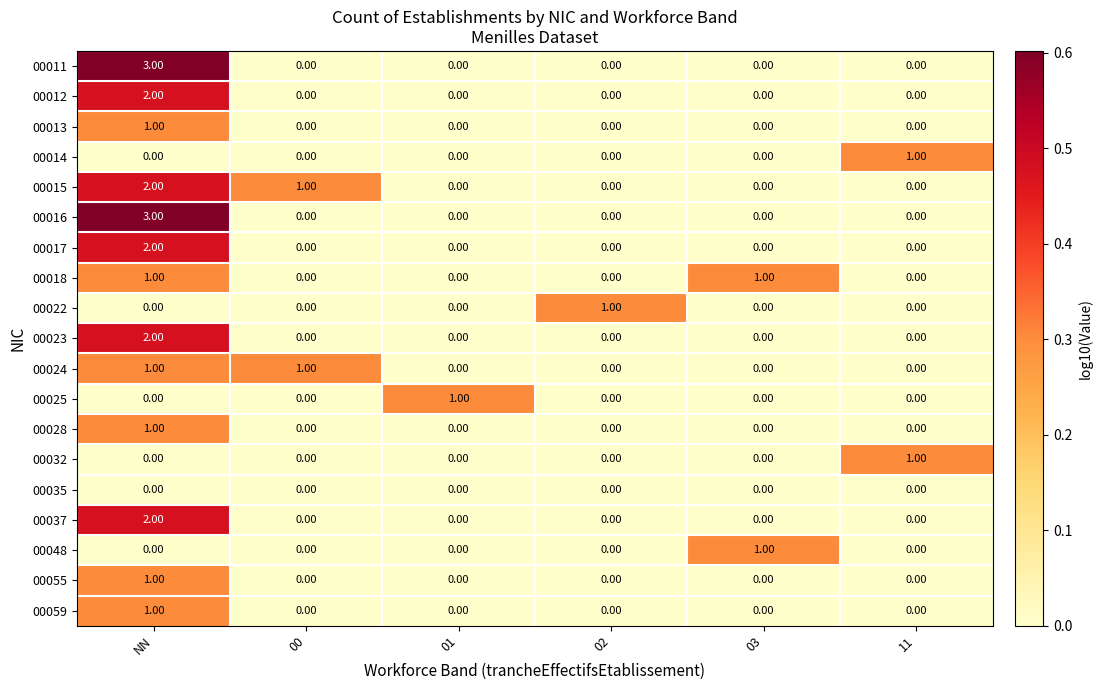

At which category is the sum across all series the highest?

NN